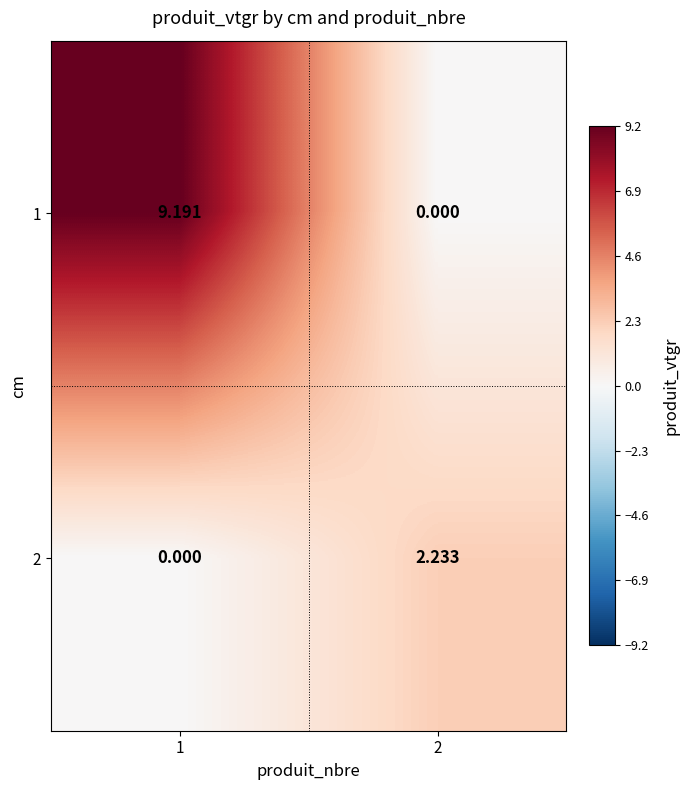

Reading left to right, transcribe all the data shown in this chart.

1: 1=9.2	2=0.0
2: 1=0.0	2=2.2